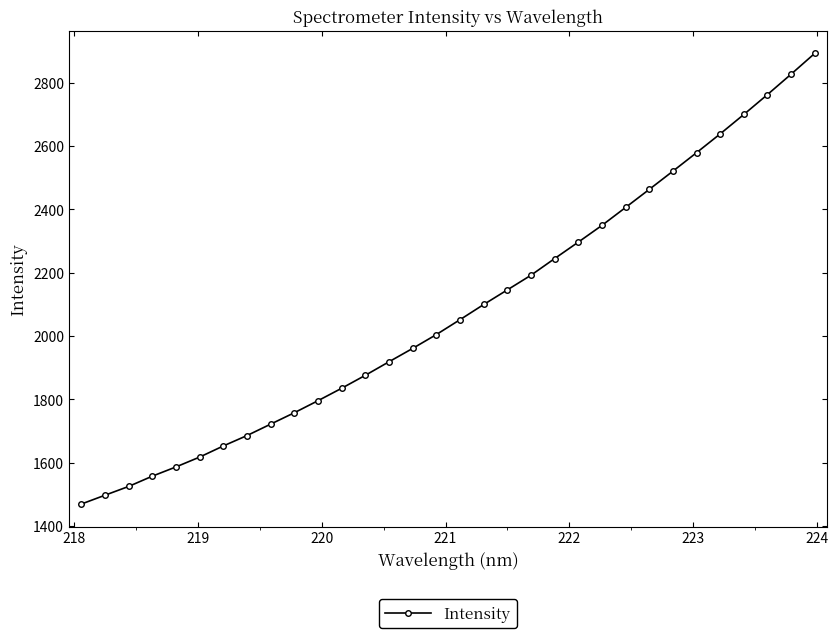

What is the value of the 23rd point from the left?

2349.1